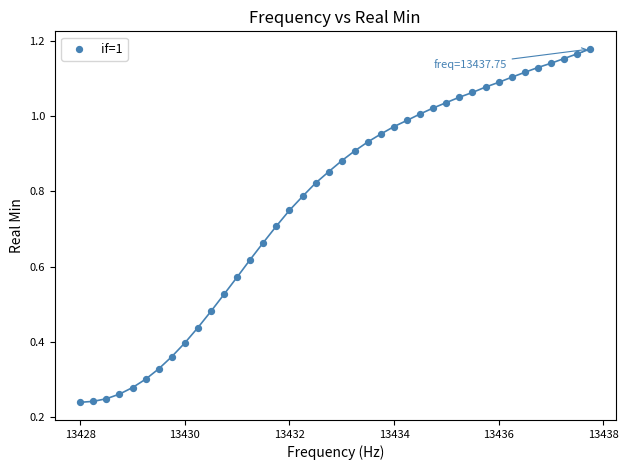

What is the range of X values (max minus min)?

9.8